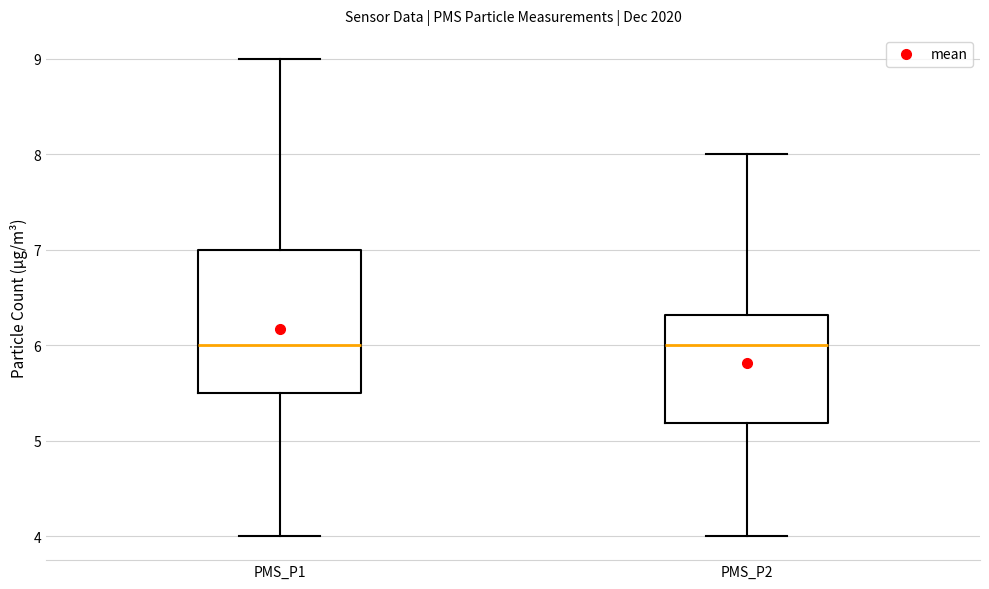

Reading left to right, transcribe this box plot: for each box, give where its median line is, the range the box spans, and where its two whiskers end, as read against the y-axis. The values are not printed on the chart, so give them approximately, as read against the axis.

PMS_P1: median 6.0, box 5.5 to 7.0, whiskers 4.0 to 9.0
PMS_P2: median 6.0, box 5.2 to 6.3, whiskers 4.0 to 8.0